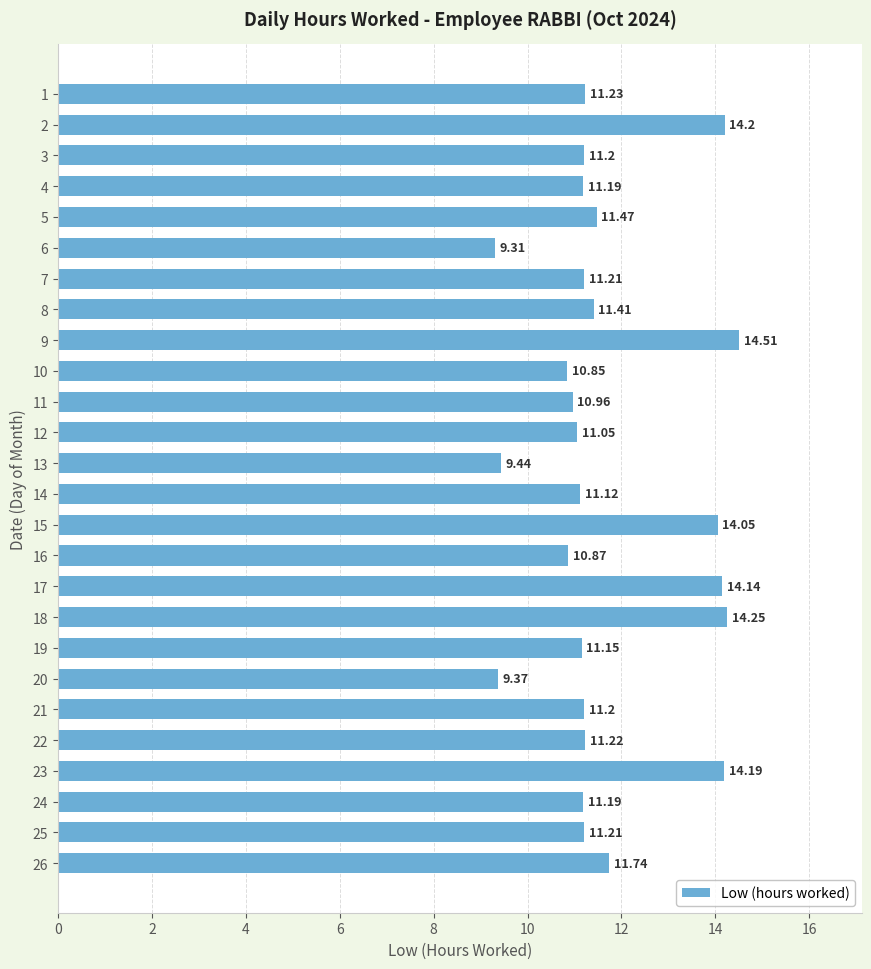

The chart shows a value of 18.8 at 17. True or false?

False